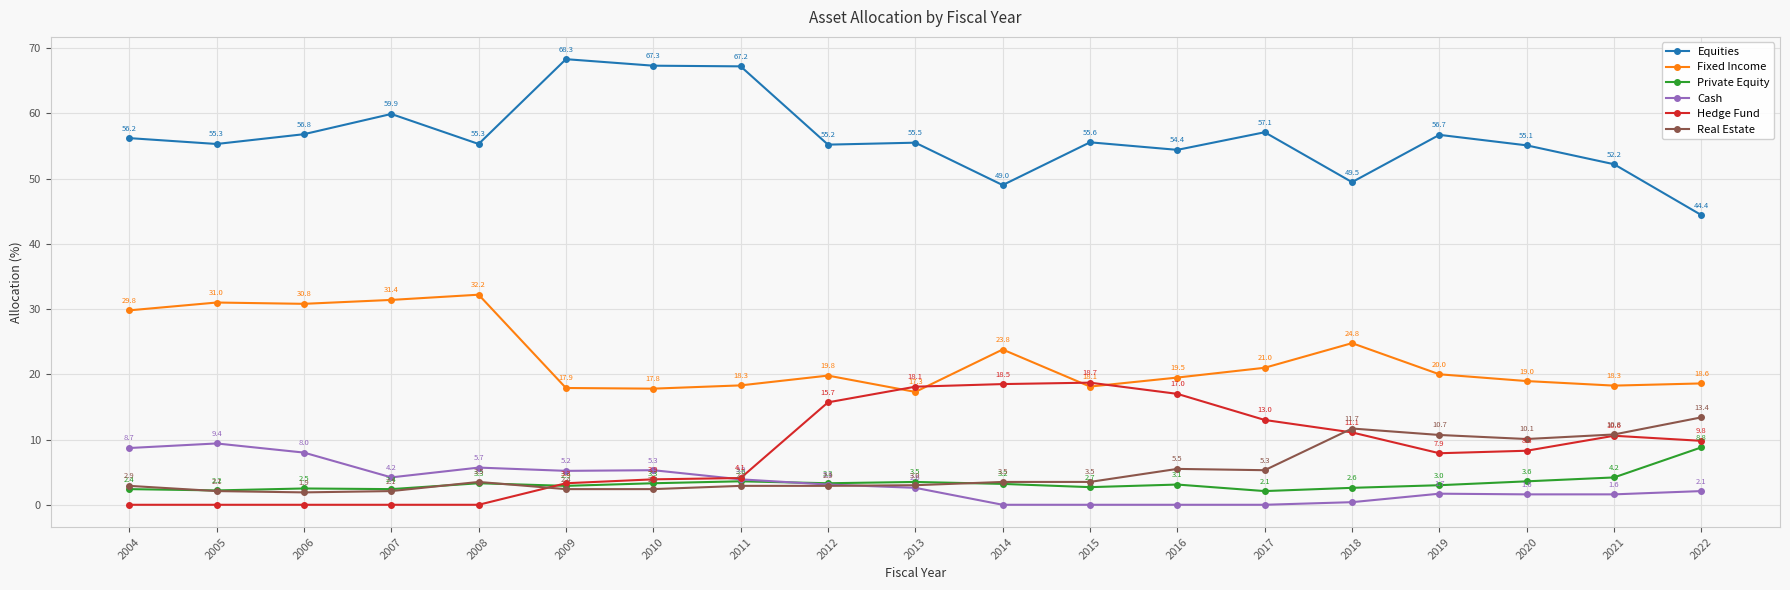

Which series has the largest range (max minus min)?

Equities